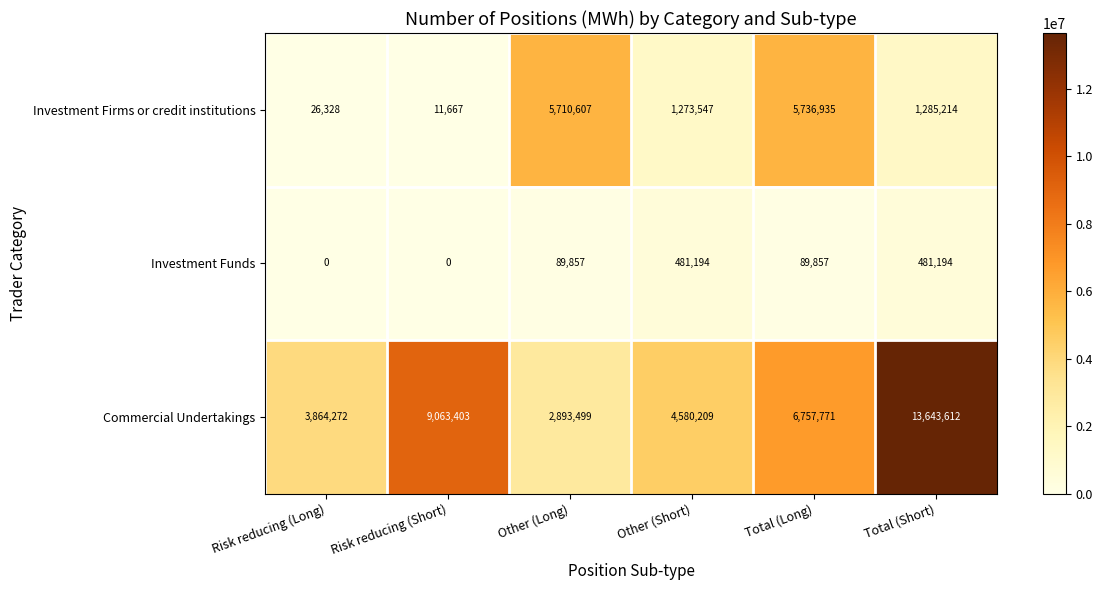

How many data points in Commercial Undertakings are less than 6757771?

3